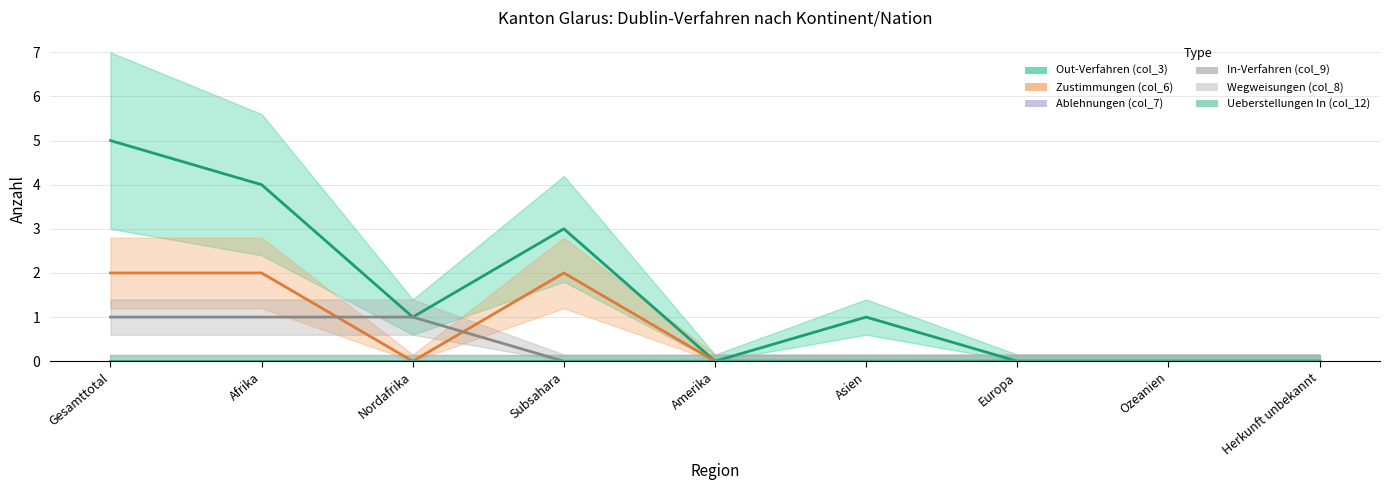

What is the label of the 5th point from the right?

Amerika